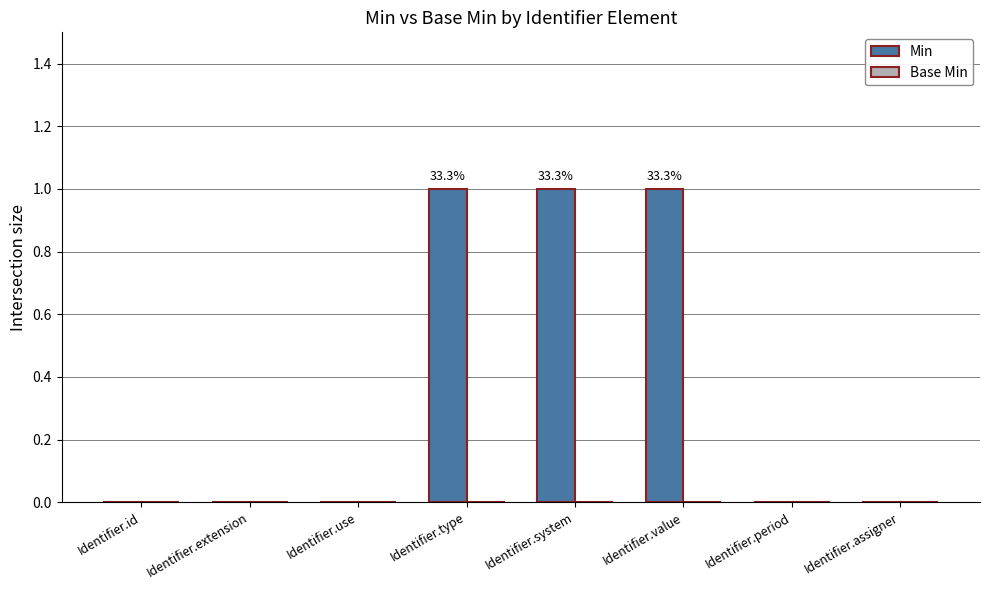

The chart shows a value of 0 at Identifier.id. True or false?

True